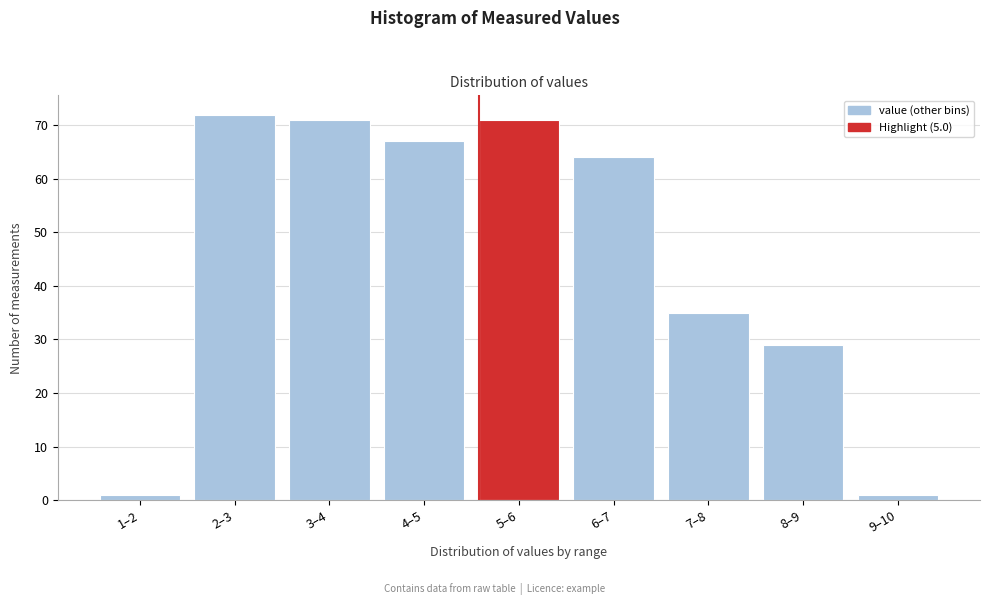

Reading right to left, list all the values displayed in this chart.

9–10=1	8–9=29	7–8=35	6–7=64	5–6=71	4–5=67	3–4=71	2–3=72	1–2=1